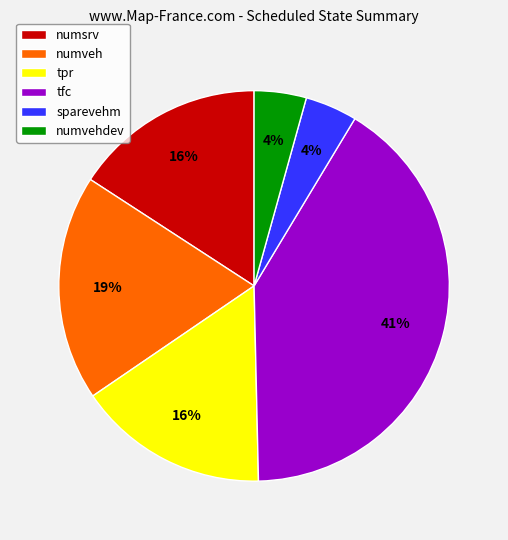

True or false: tfc accounts for 41% of the total.

True